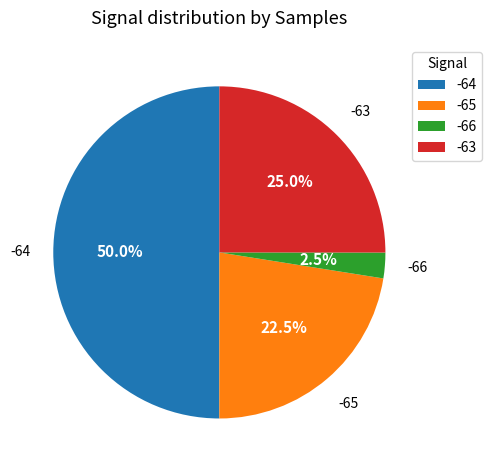

Which slice is the smallest?

-66